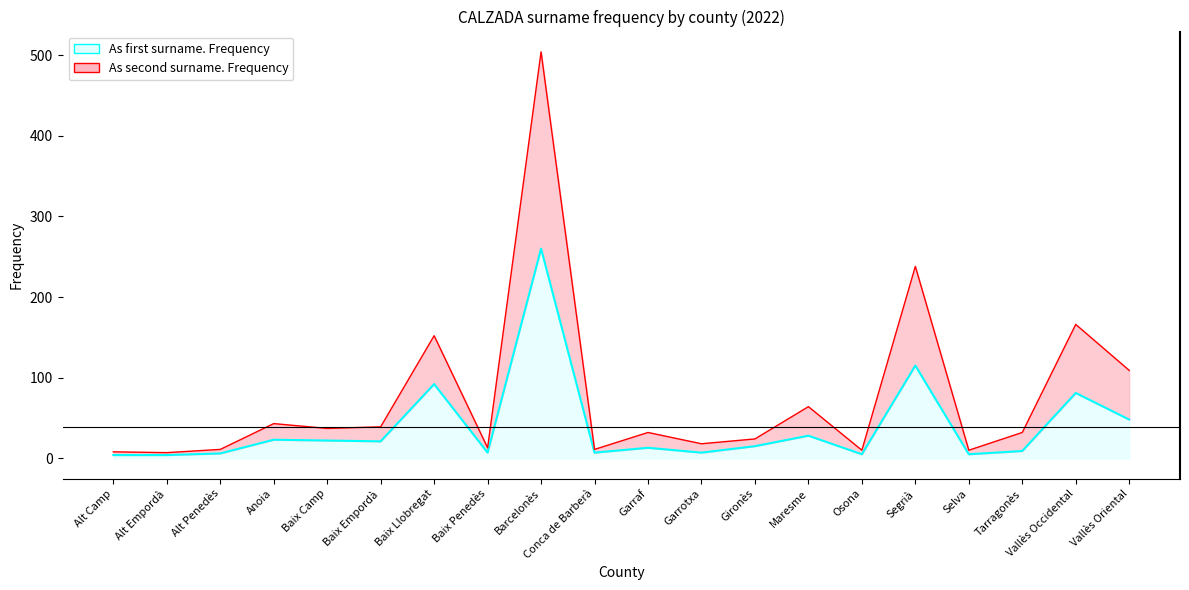

At how many categories does at least one series exceed 377?

1